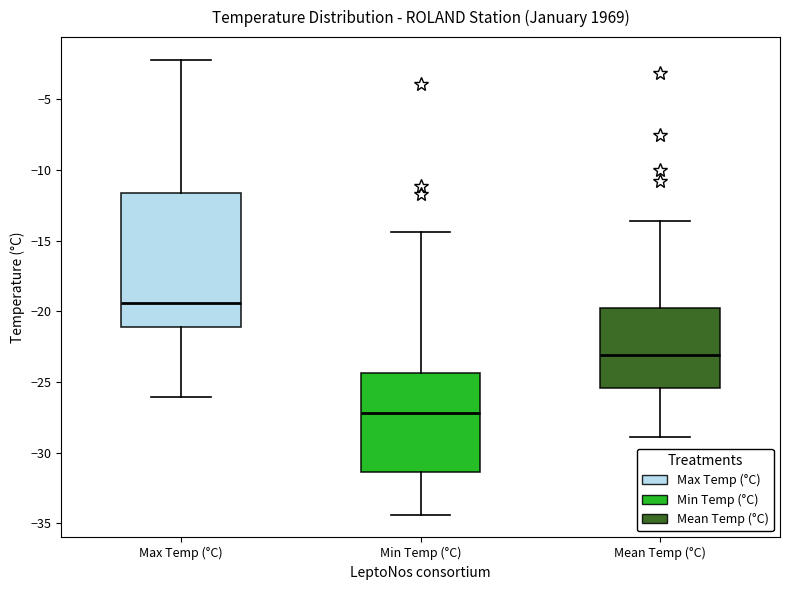

Reading left to right, read every box against the y-axis: the position of its median line, the range the box covers, and the ends of its whiskers. The values are not printed on the chart, so give them approximately, as read against the axis.

Max Temp (°C): median -19.5, box -21.0 to -11.5, whiskers -26.0 to -2.0
Min Temp (°C): median -27.0, box -31.5 to -24.5, whiskers -34.5 to -14.5
Mean Temp (°C): median -23.0, box -25.5 to -19.5, whiskers -29.0 to -13.5